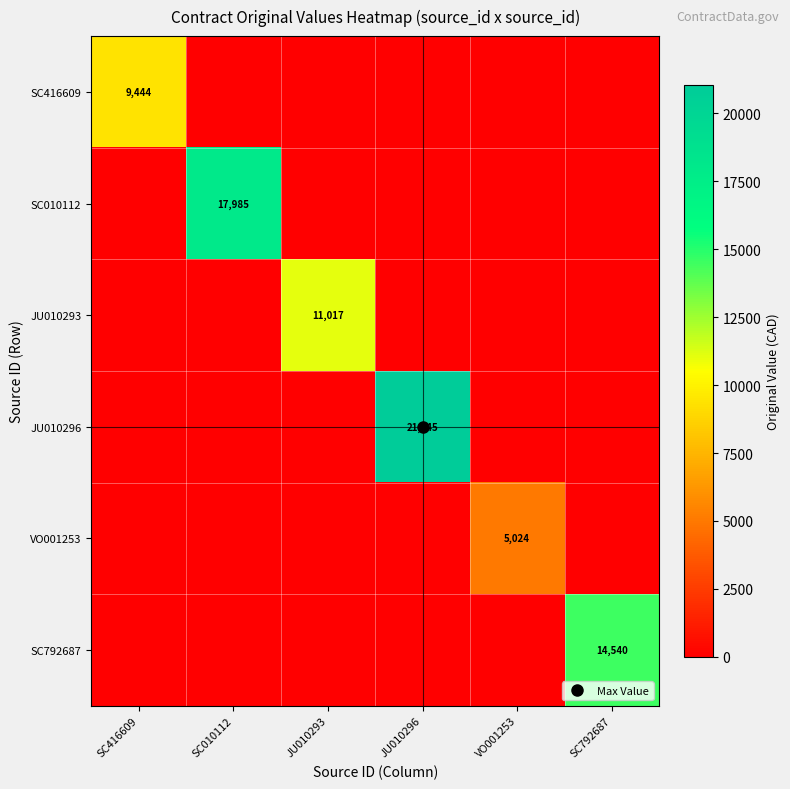

Is the value of SC416609 at SC792687 greater than the value of JU010293 at VO001253?

No